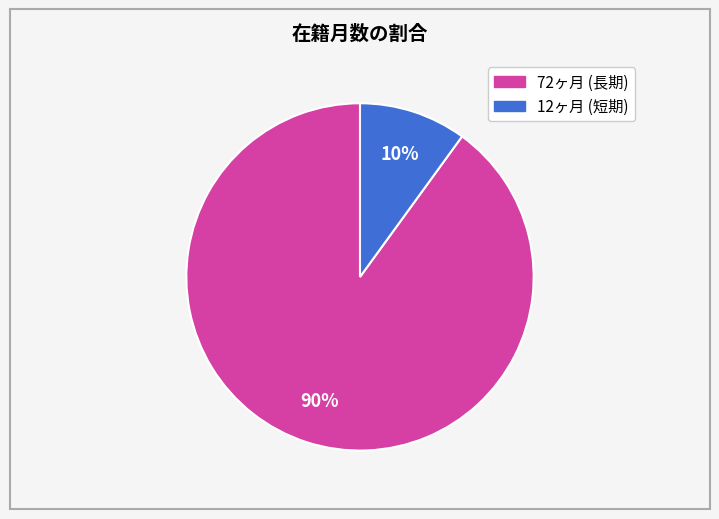

To the nearest percent, what is the average slice percentage?

50%